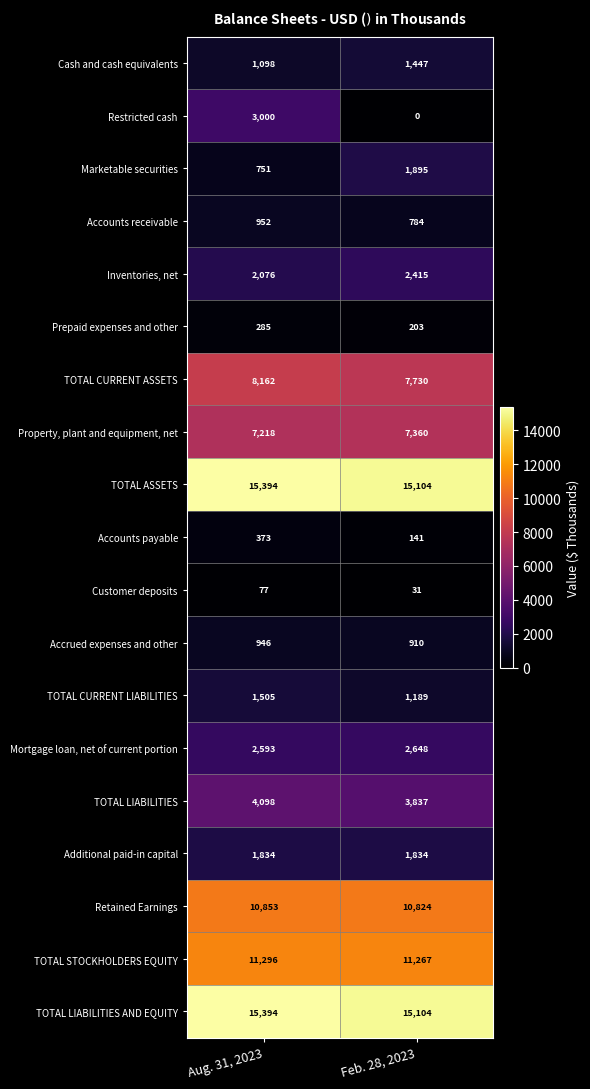

Which series changed the most between Aug. 31, 2023 and Feb. 28, 2023?

Restricted cash